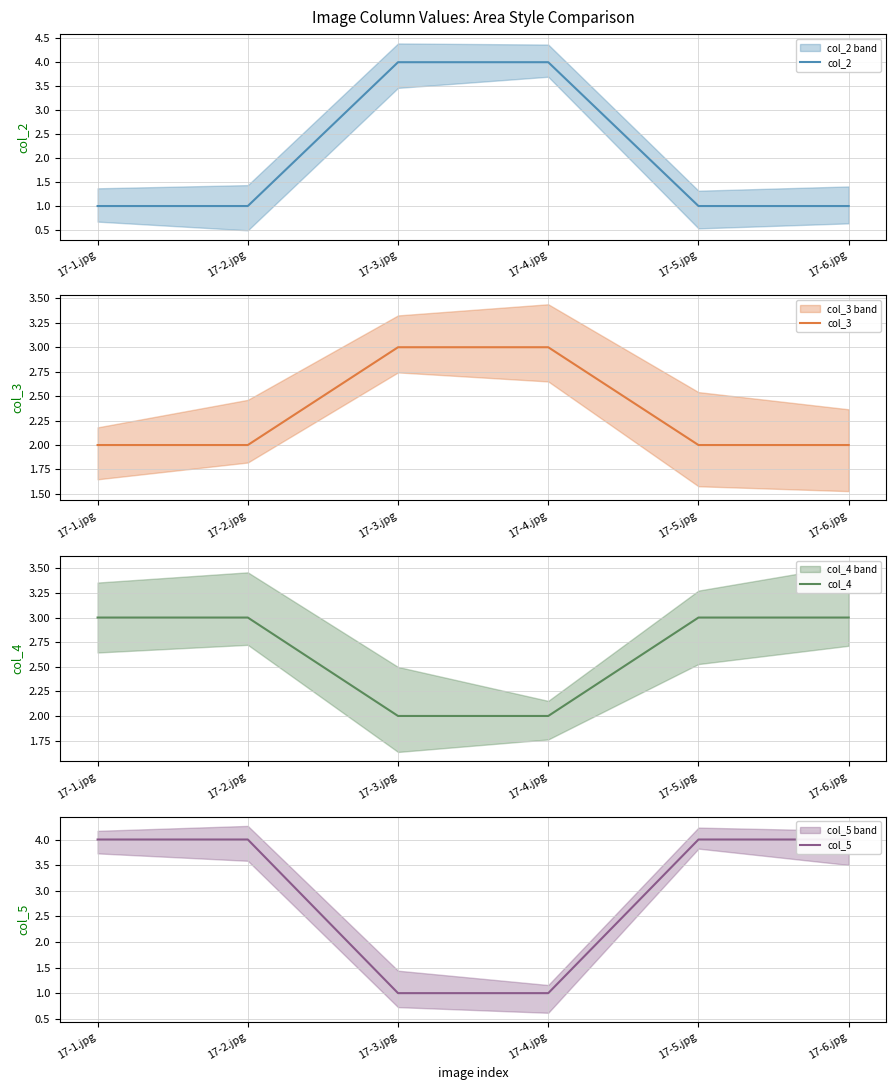

Rank the series by their maximum value, from highest to lowest.

col_2, col_5, col_3, col_4